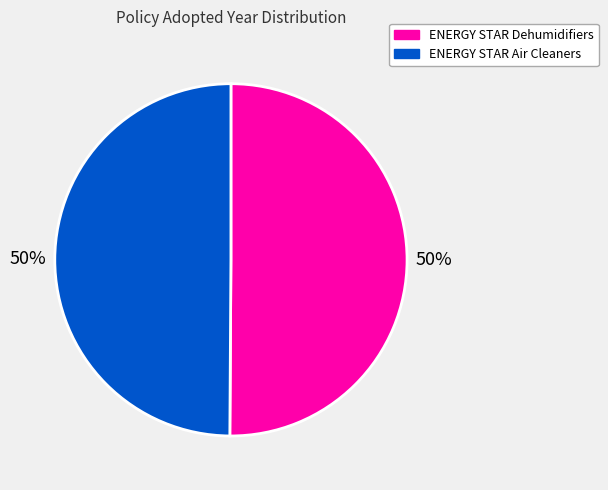

Count the number of slices in the pie.

2